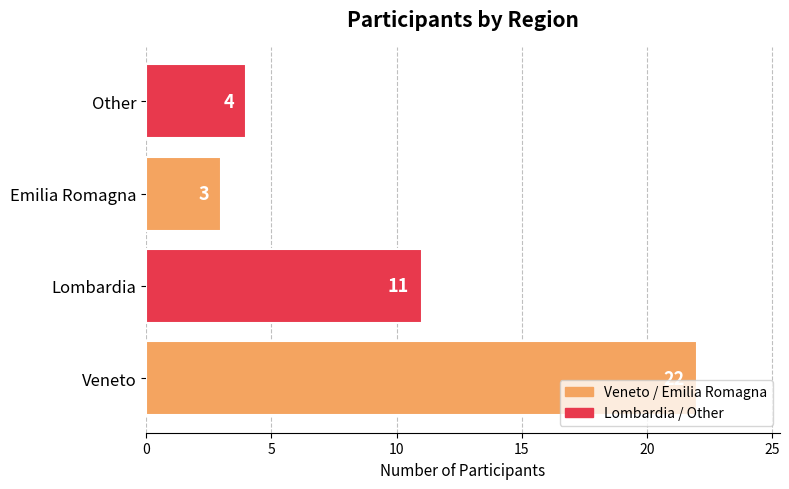

List the labels in order of value, smallest first.

Emilia Romagna, Other, Lombardia, Veneto